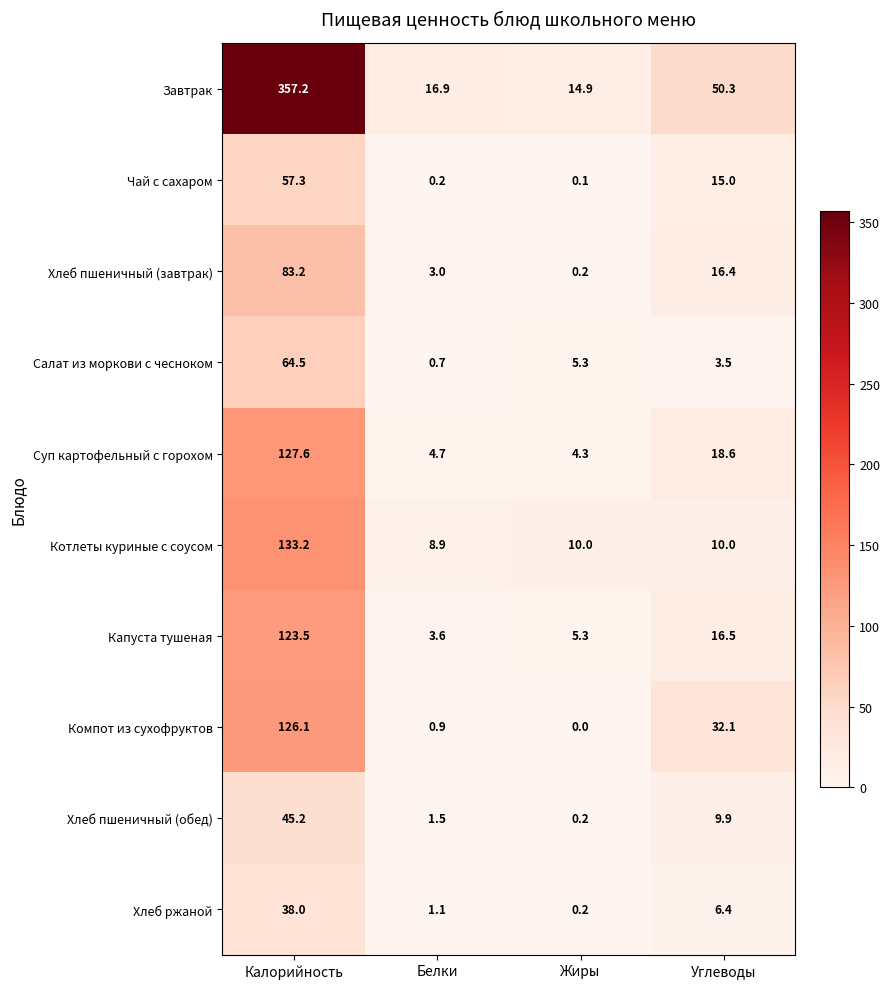

Where does the Суп картофельный с горохом series first go above 18?

Калорийность